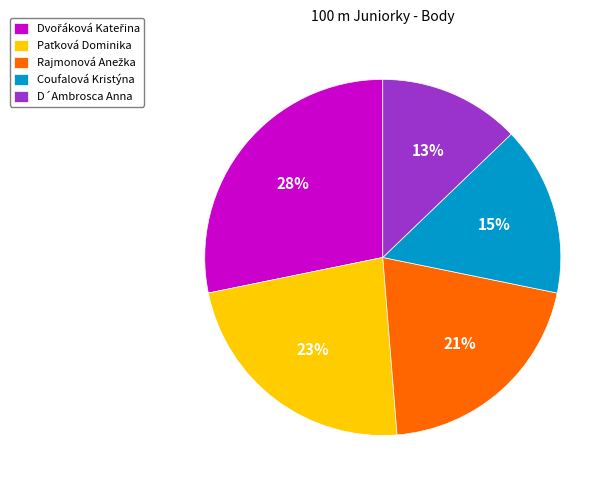

Is there a majority slice in this chart?

No